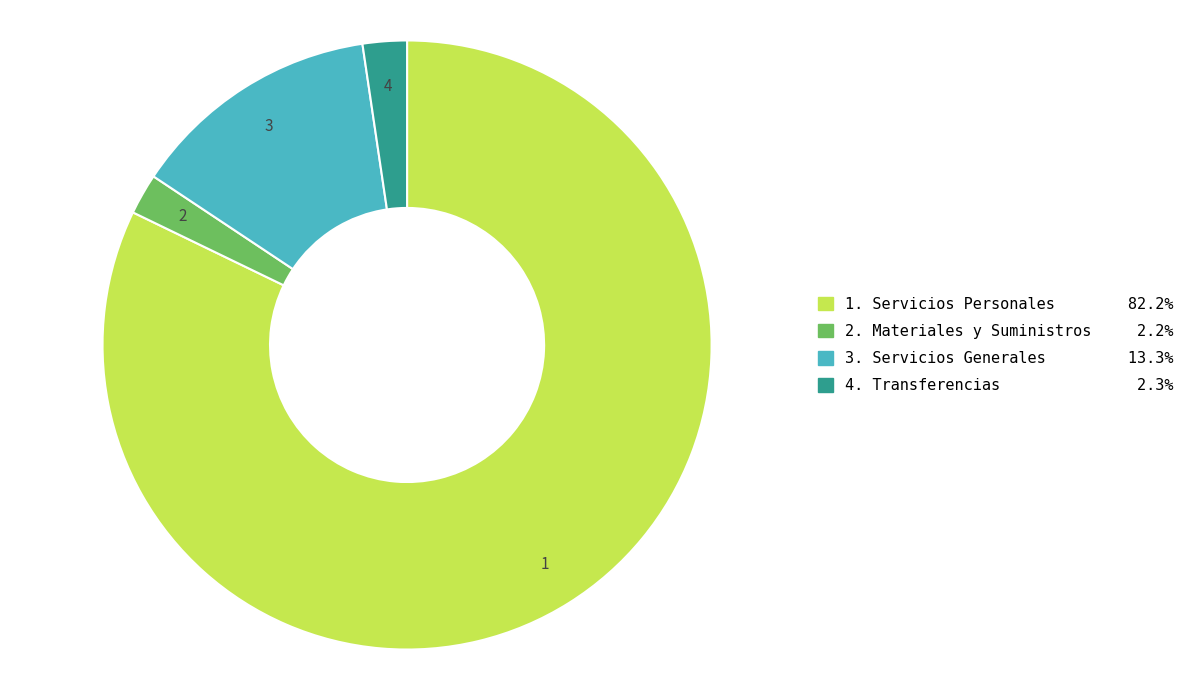

Does 1. Servicios Personales 82.2% account for over 50% of the chart?

Yes